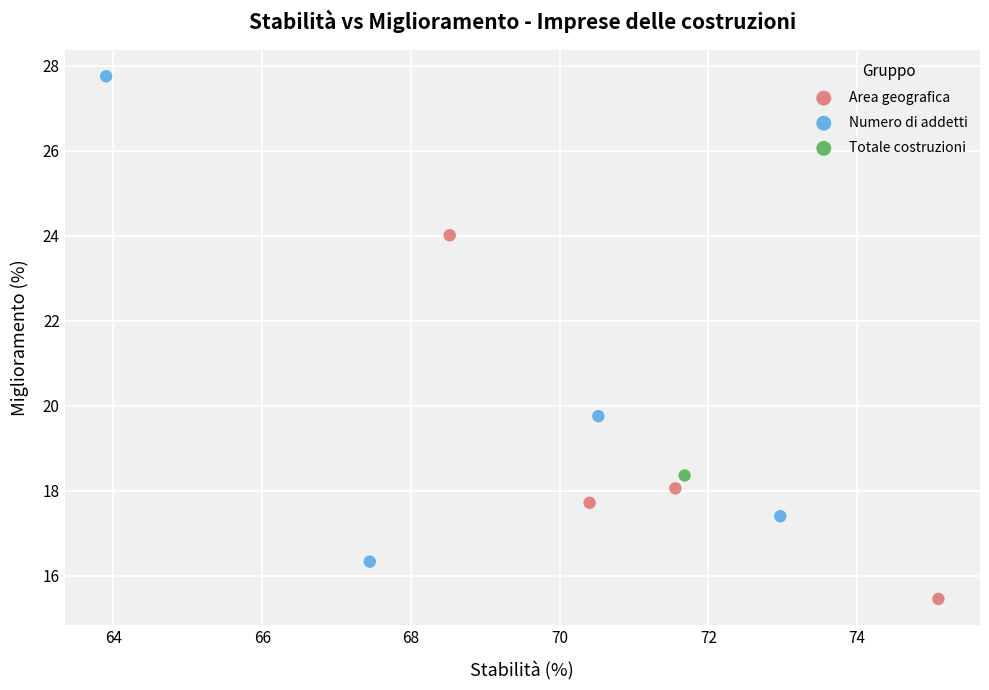

Which series reaches the maximum Y coordinate?

Numero di addetti